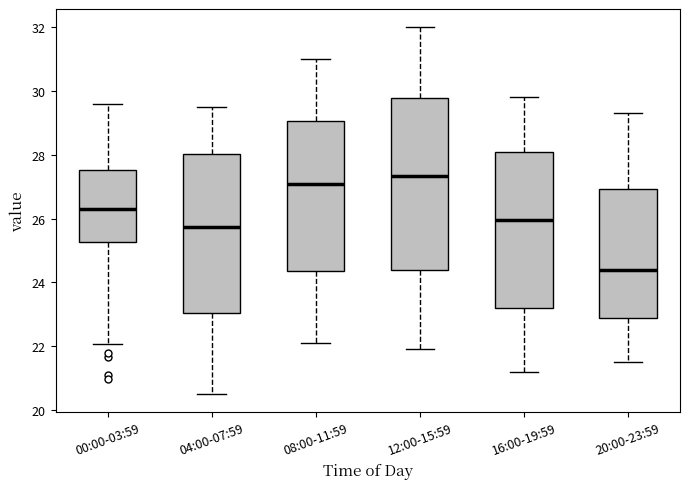

Which box has the highest median line?

12:00-15:59